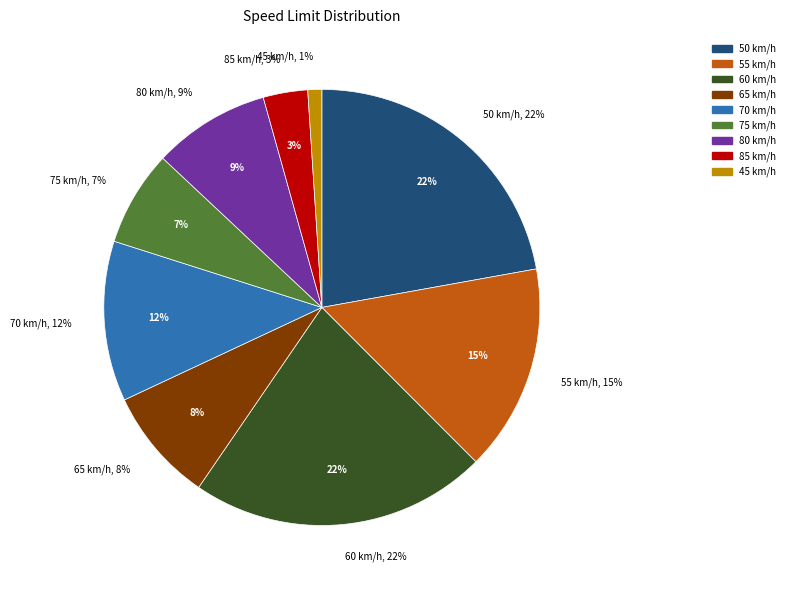

How many segments does this pie chart have?

9